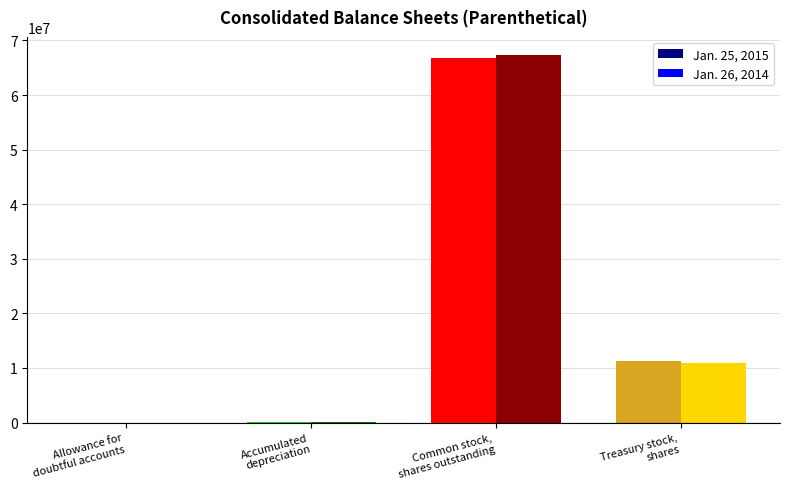

List the series in order of their peak value, highest first.

Jan. 26, 2014, Jan. 25, 2015